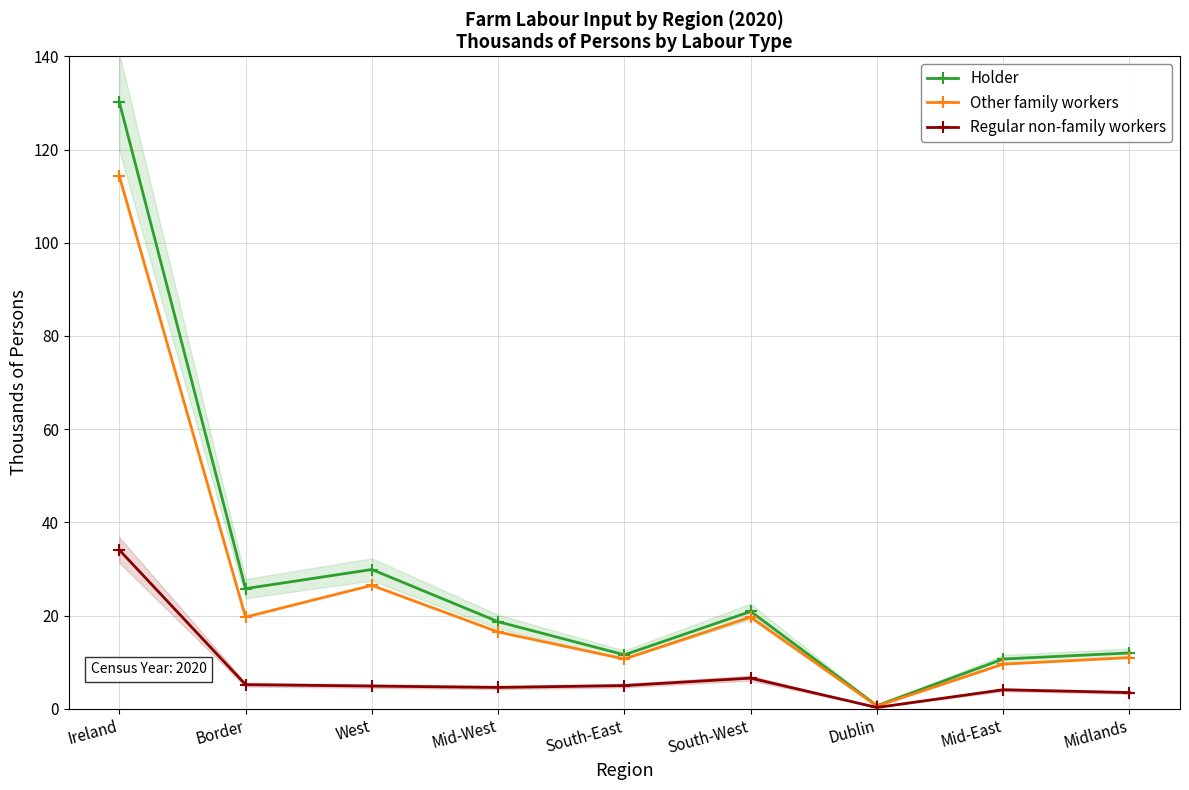

True or false: Holder has a value of 17.2 at West.

False